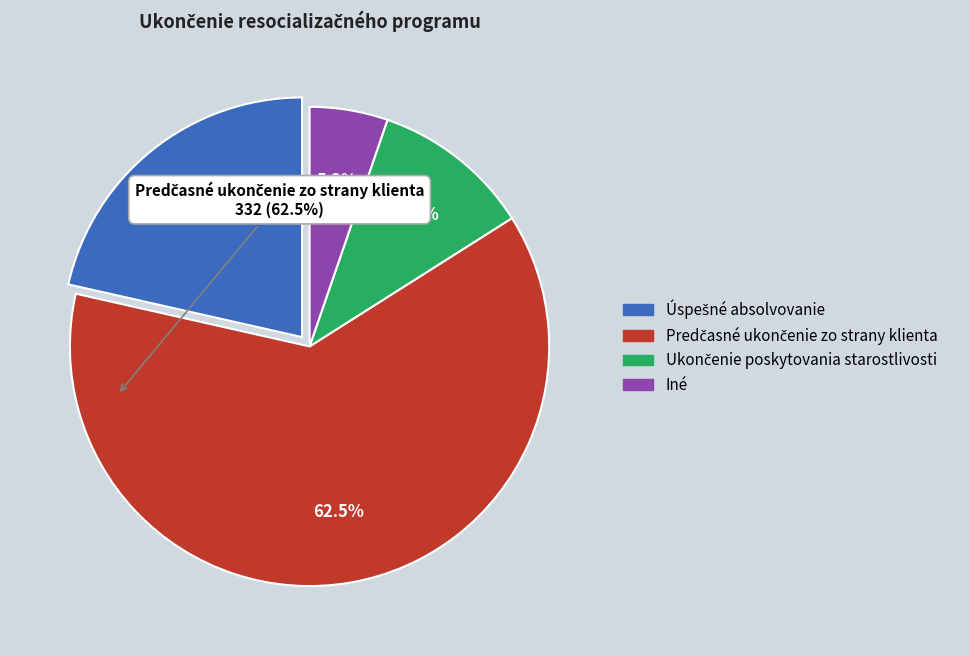

What is the smallest slice in the pie chart?

Iné